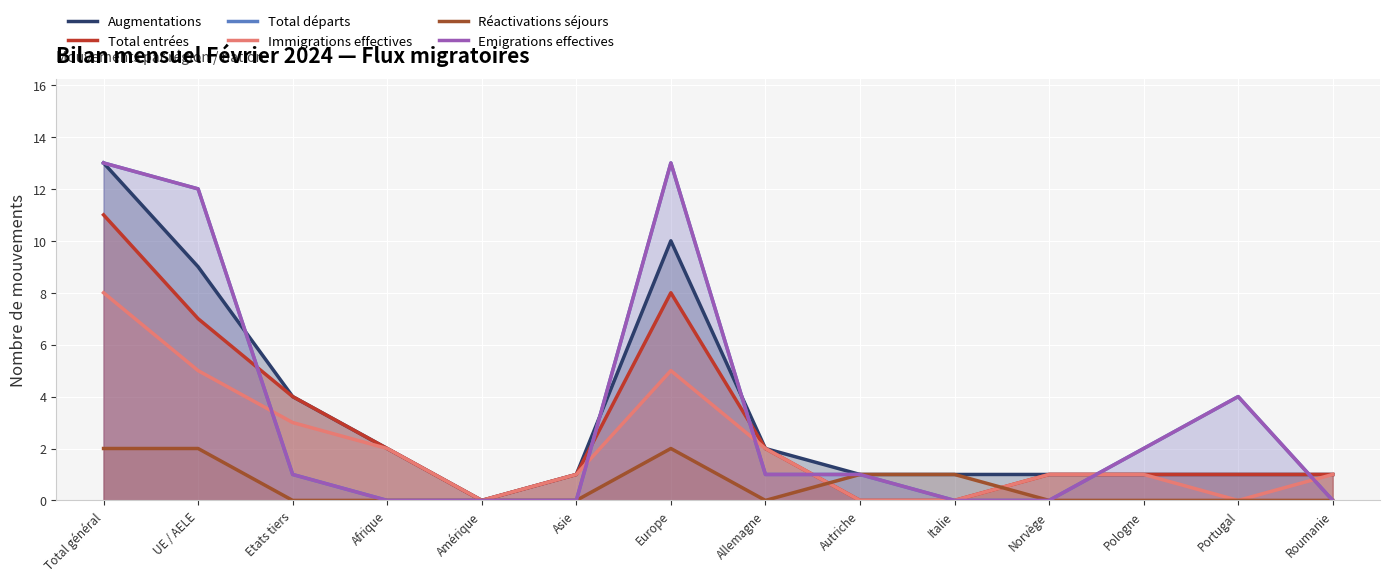

Rank the series by their maximum value, from lowest to highest.

Réactivations séjours, Immigrations effectives, Total entrées, Augmentations, Total départs, Emigrations effectives